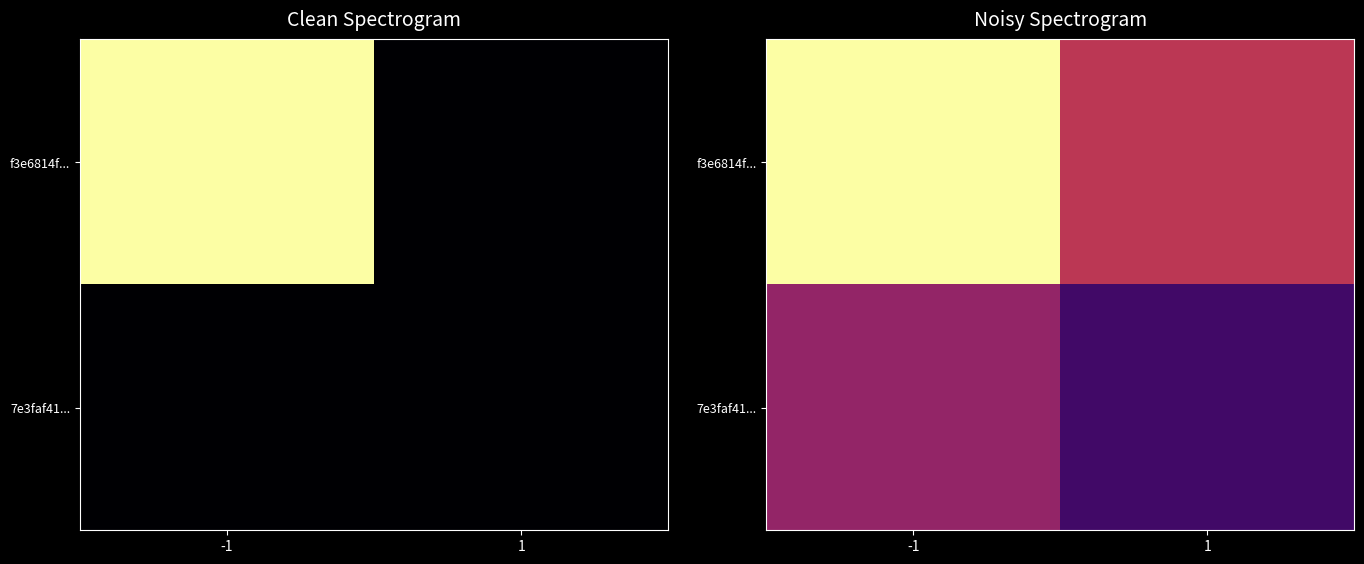

Which has a higher value, -1 or 1?

-1